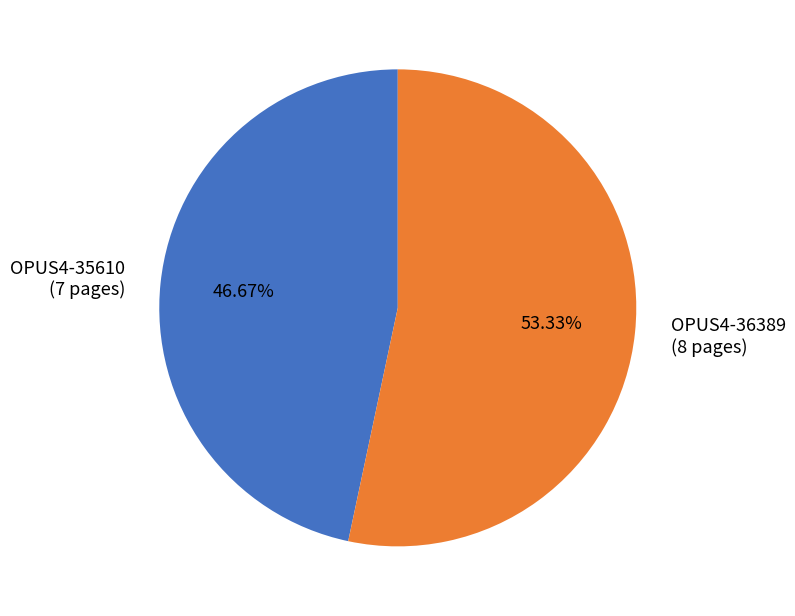

What percentage is the OPUS4-36389 slice, to the nearest percent?

53%